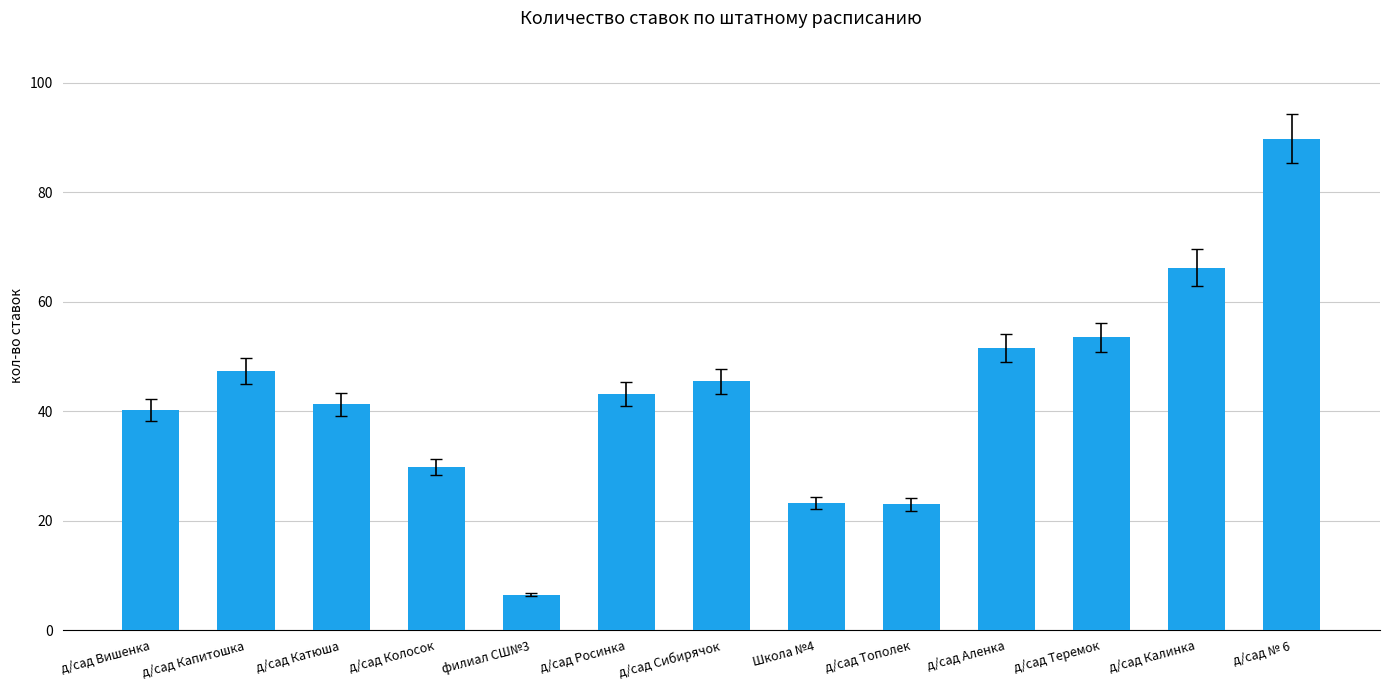

What is the label of the 8th bar from the right?

д/сад Росинка